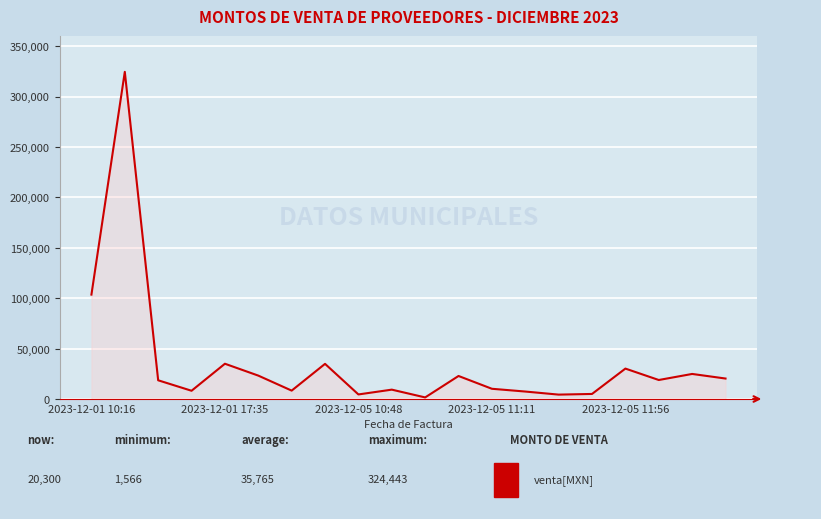

What is the maximum value shown in the chart?

324442.7